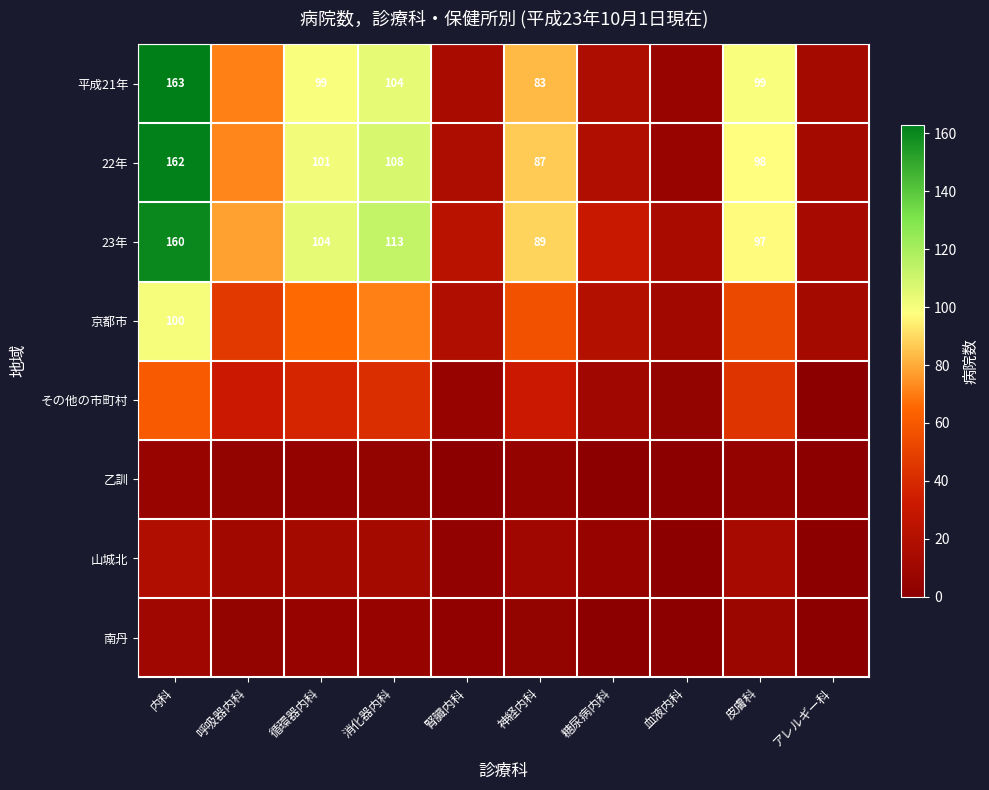

The 22年 series shows 162 at 内科. True or false?

True